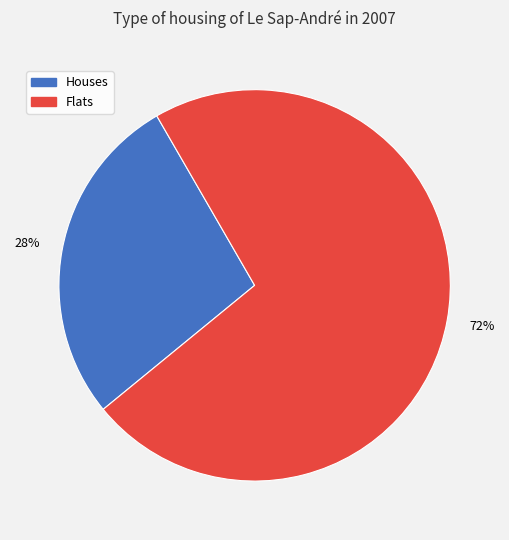

To the nearest percent, what is the average slice percentage?

50%